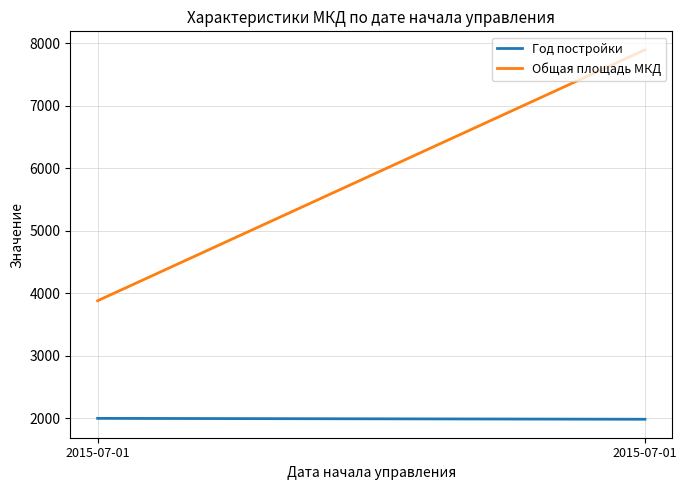

What is the value of the Год постройки point at the 1st from the left?

1995.0